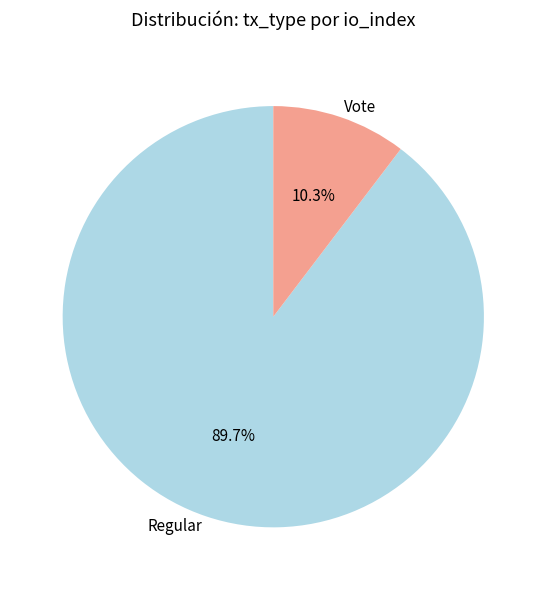

How much of the chart is everything except Regular?

10.3%